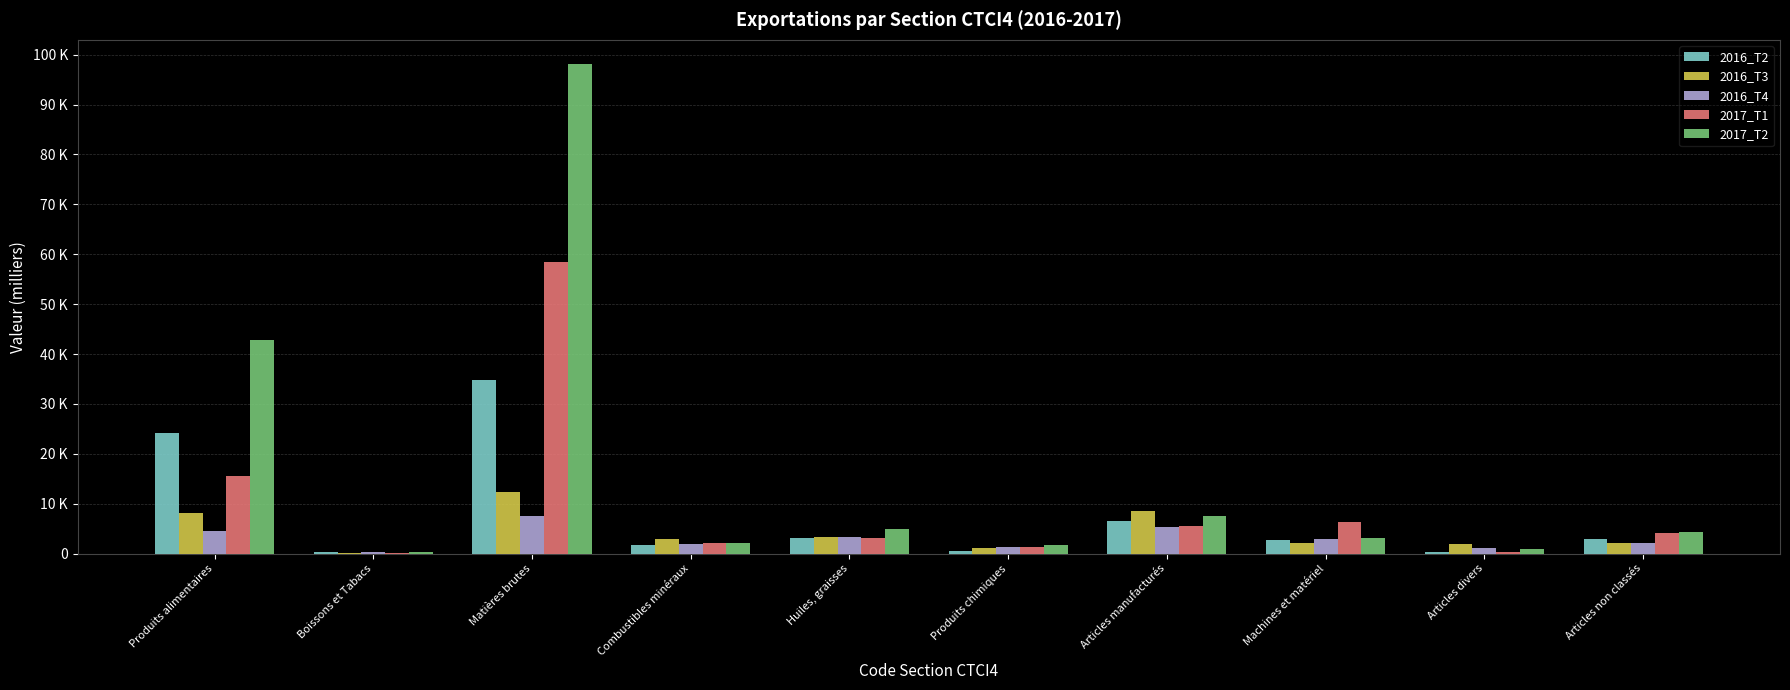

What are all the series names shown in the legend?

2016_T2, 2016_T3, 2016_T4, 2017_T1, 2017_T2